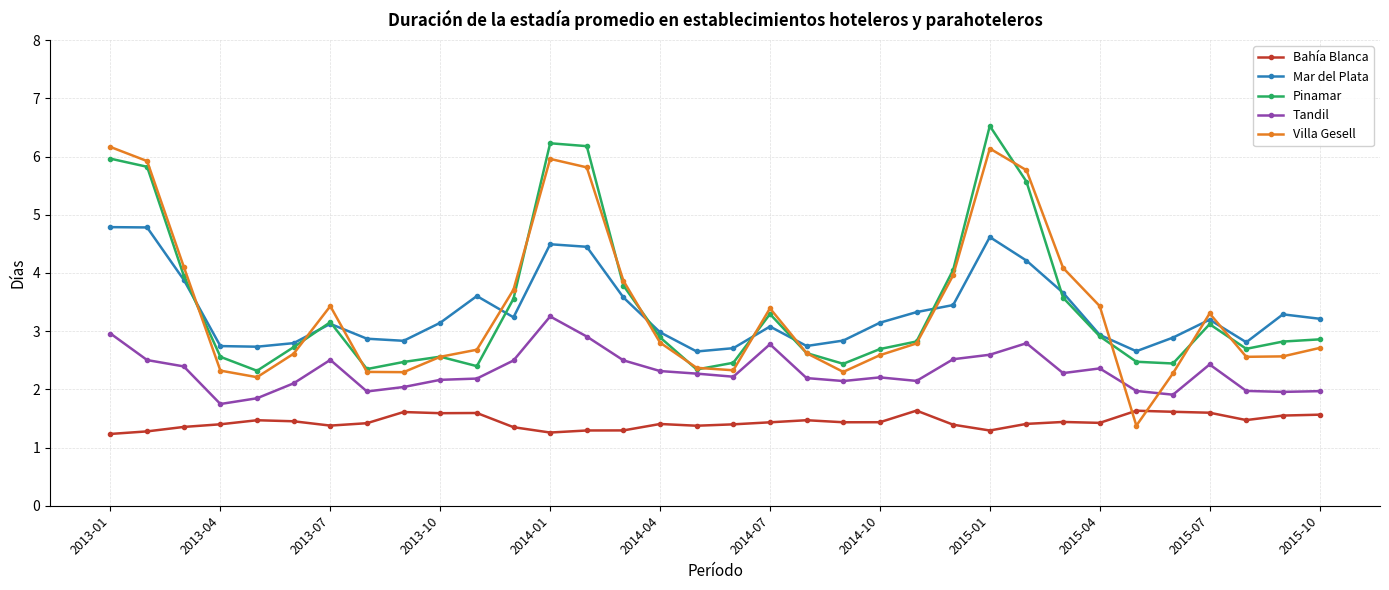

At how many categories does at least one series exceed 1?

34